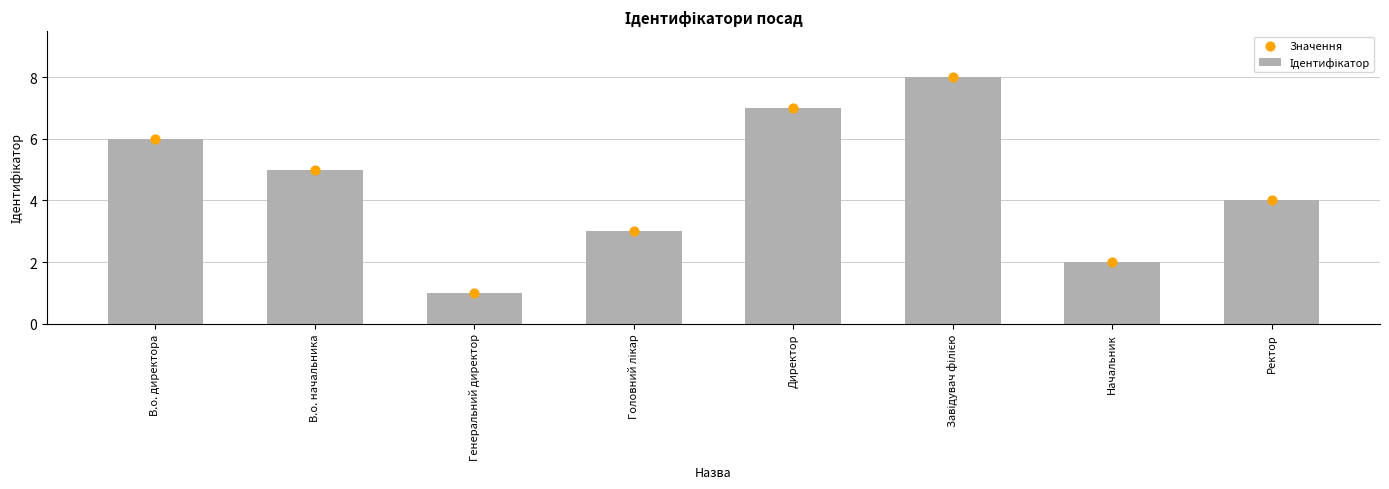

Which series has the largest total across all categories?

Ідентифікатор